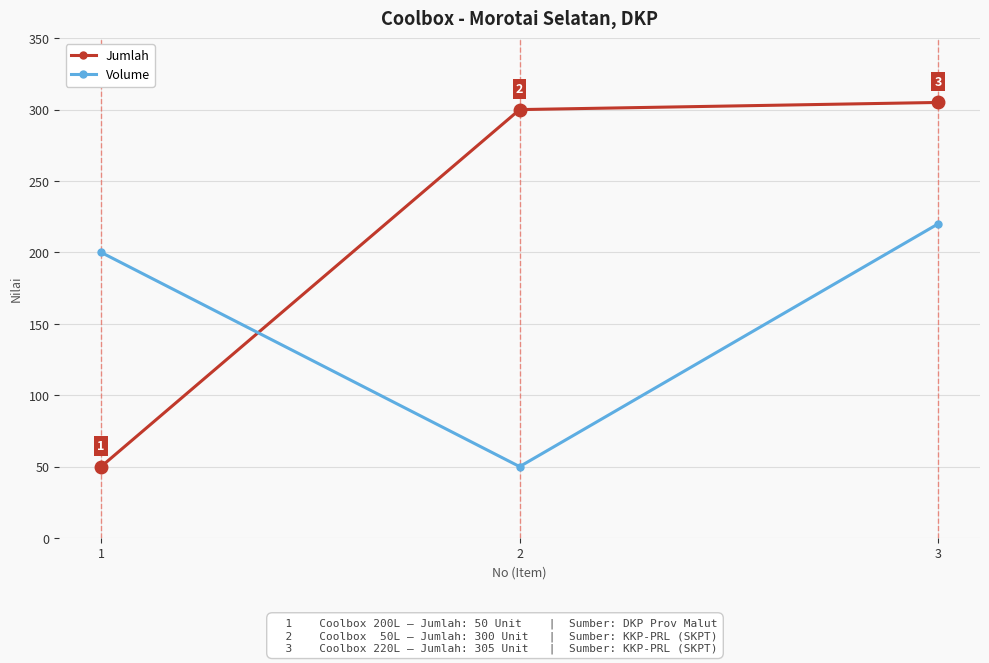

The Jumlah series shows 305 at 3. True or false?

True